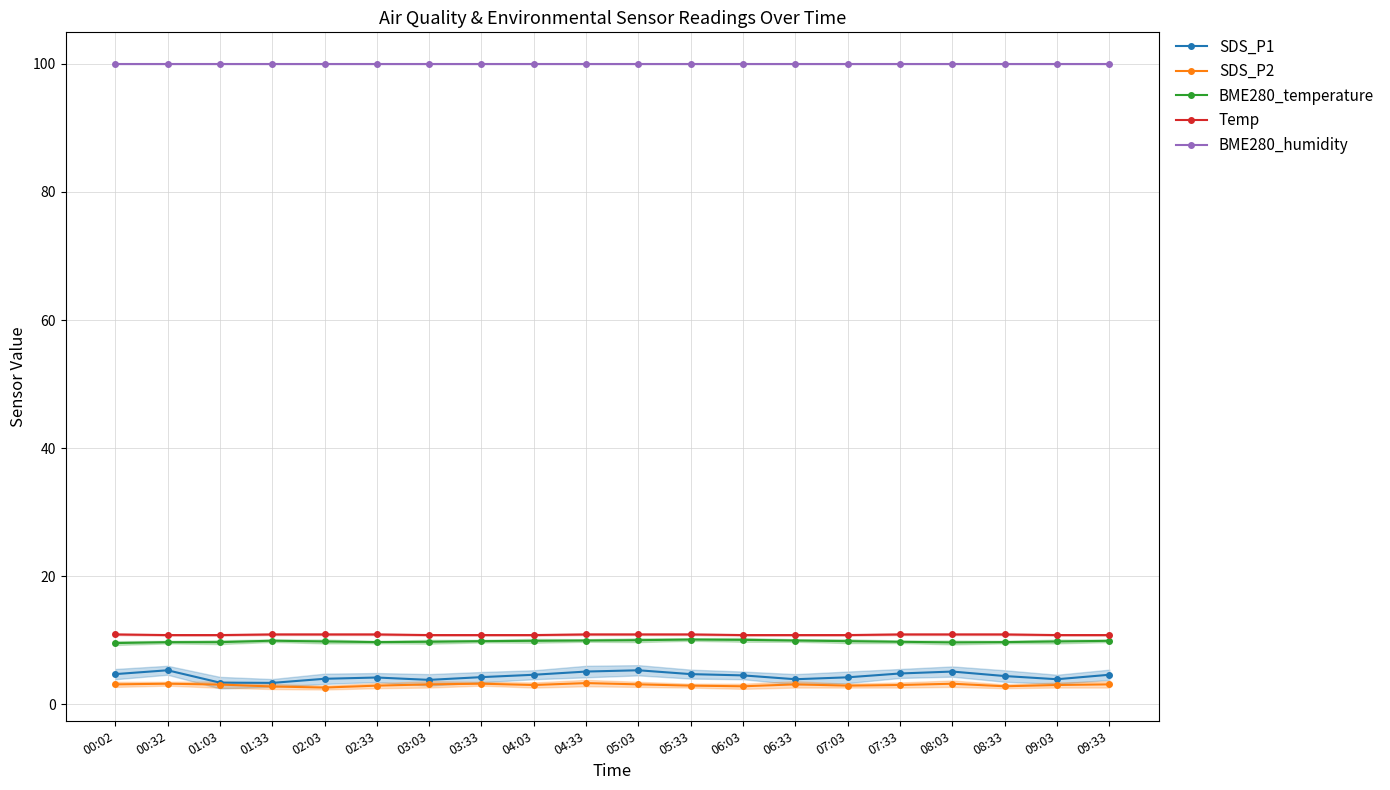

What is the difference between the SDS_P1 values at 07:33 and 00:02?

0.1